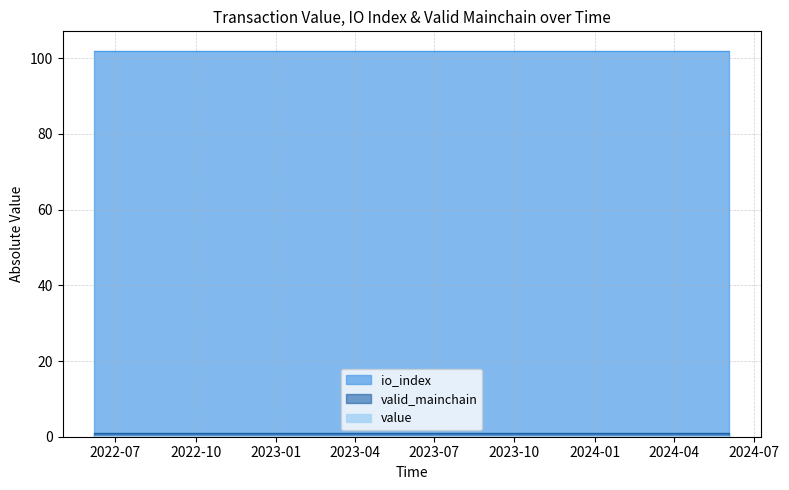

What are all the series names shown in the legend?

value, io_index, valid_mainchain